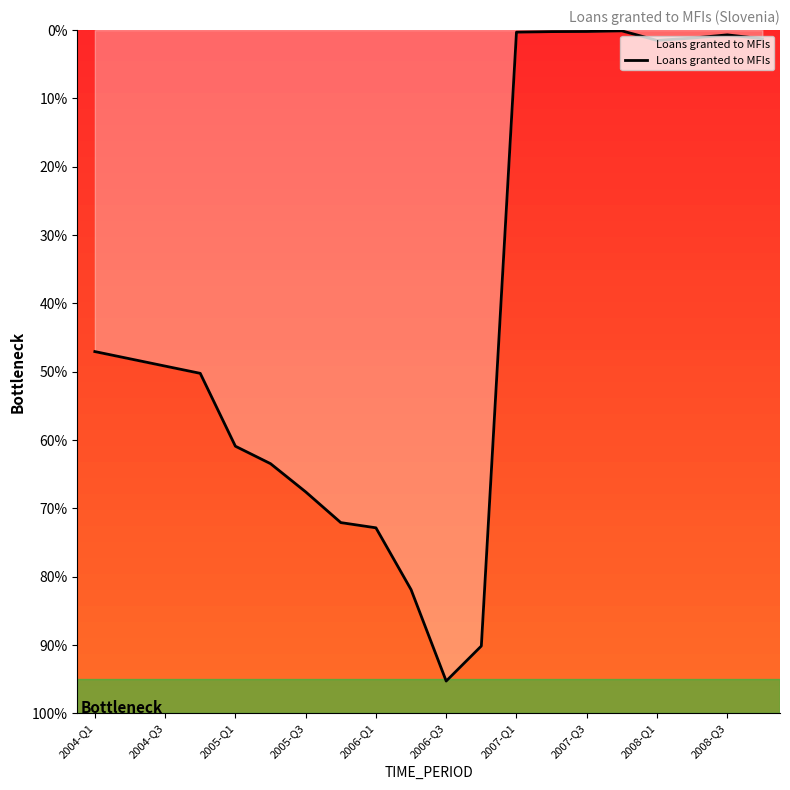

What is the greatest value displayed?

95.3